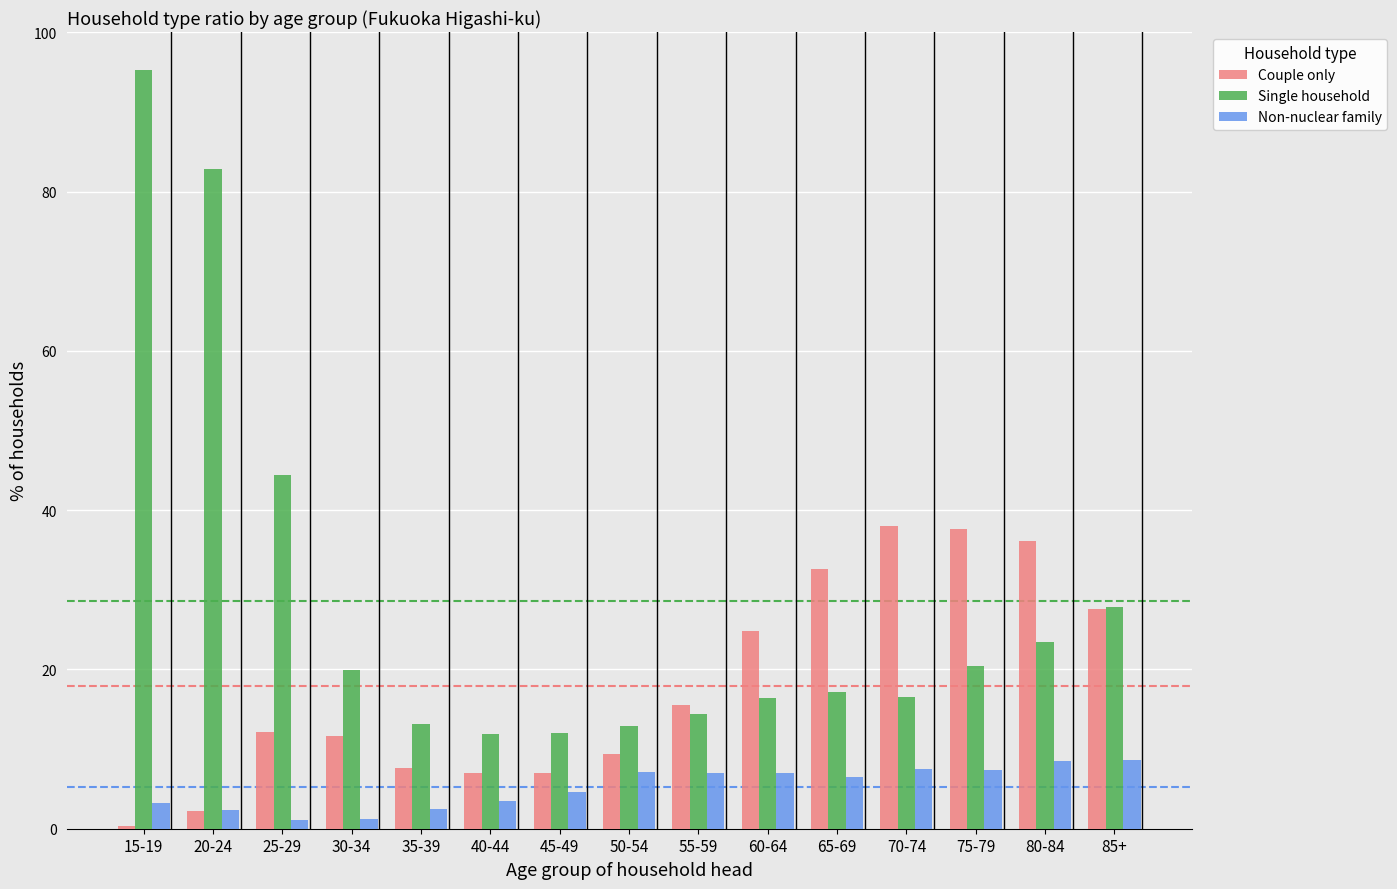

What is the greatest value displayed?

95.3